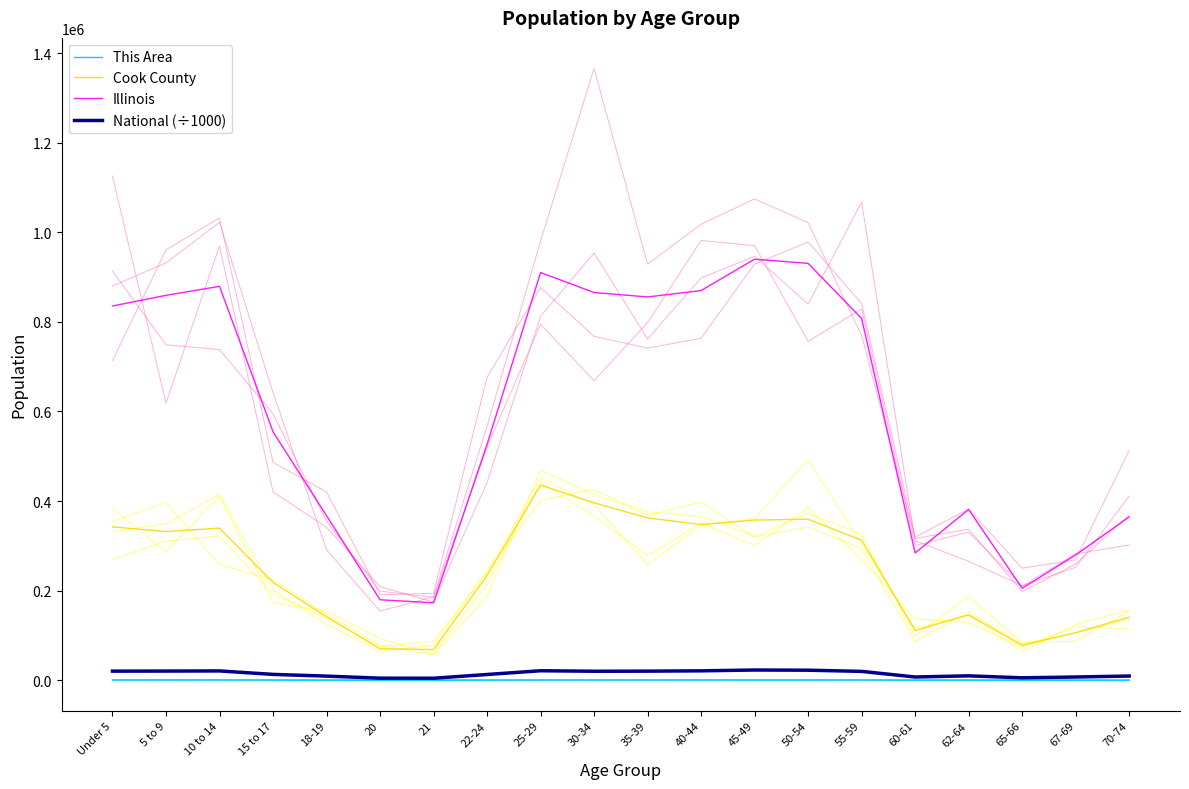

How many lines are shown in the chart?

4